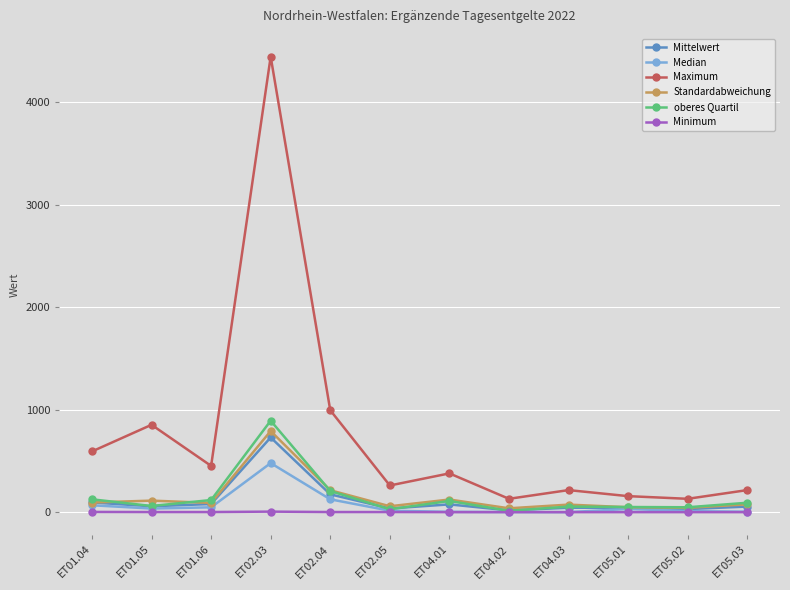

At which label does oberes Quartil reach its peak?

ET02.03